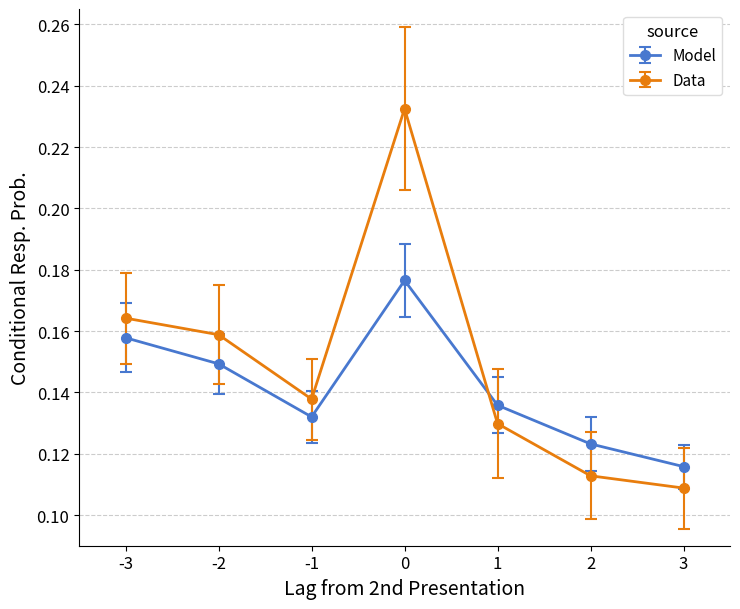

Where is the first local minimum for Model?

-1